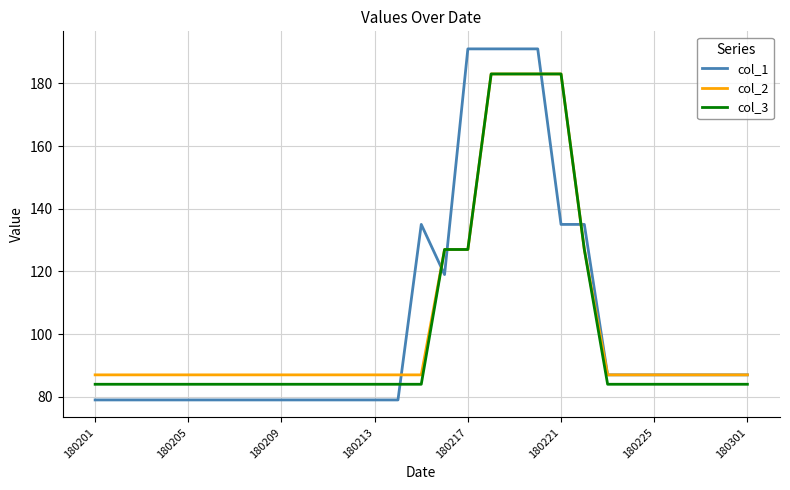

What is the smallest value displayed?

79